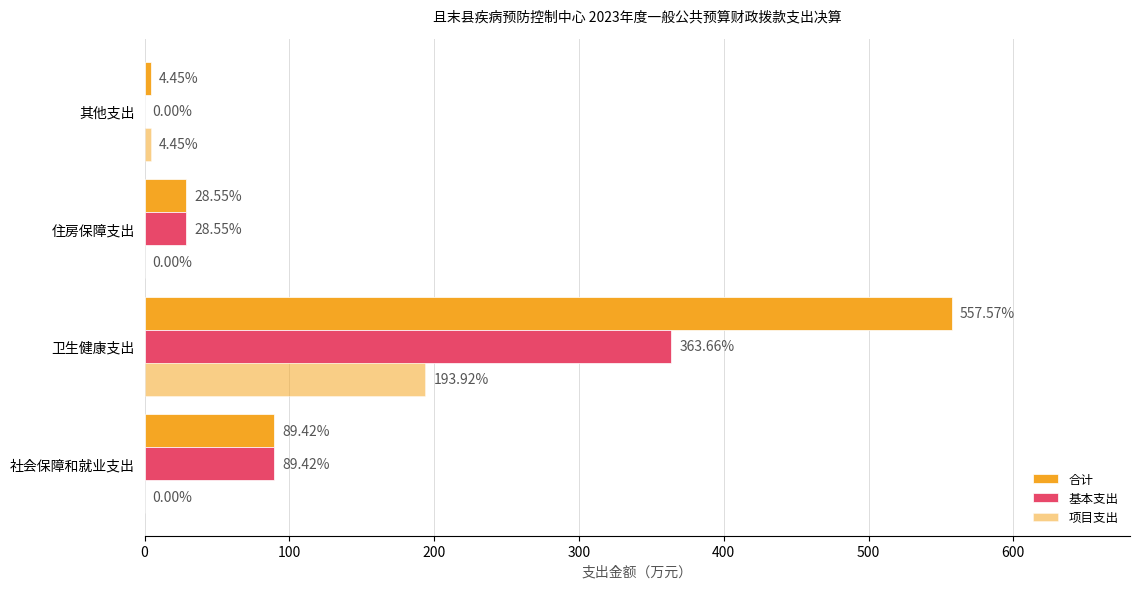

List the series in order of their peak value, lowest first.

项目支出, 基本支出, 合计